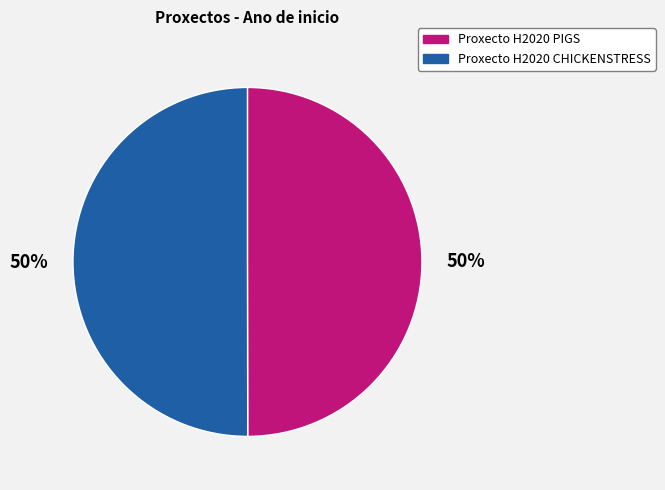

How many slices are in this pie chart?

2